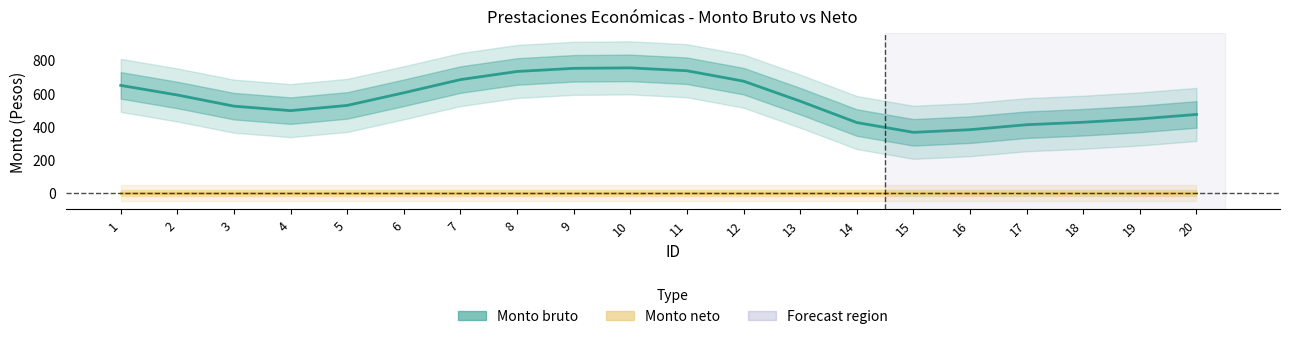

What is the difference between the maximum and minimum values in the Monto bruto series?

388.4